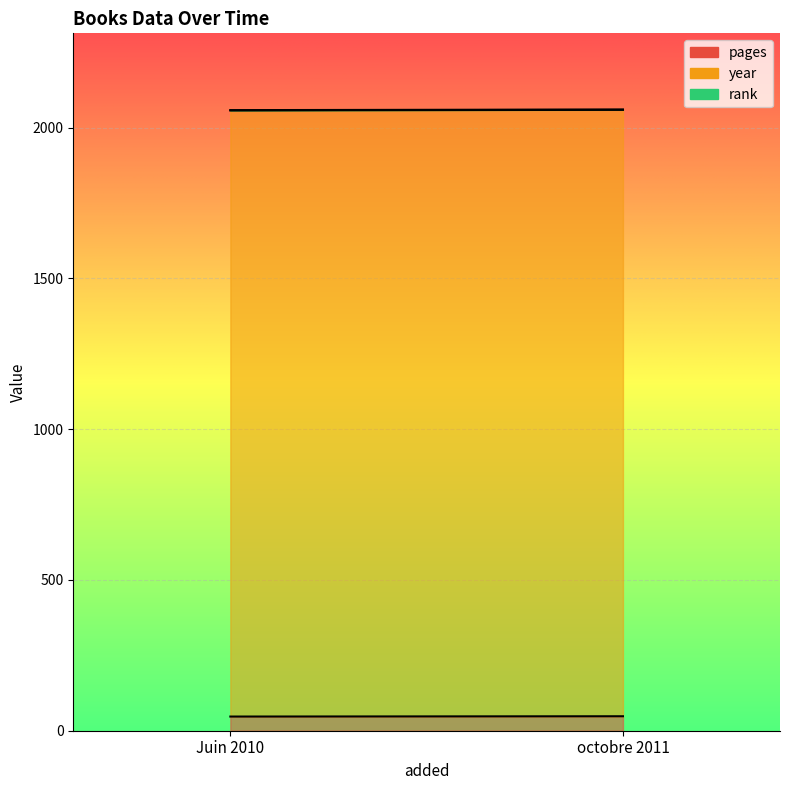

Reading left to right, list all the values displayed in this chart.

pages: 47	48
year: 2010	2011
rank: 1	1